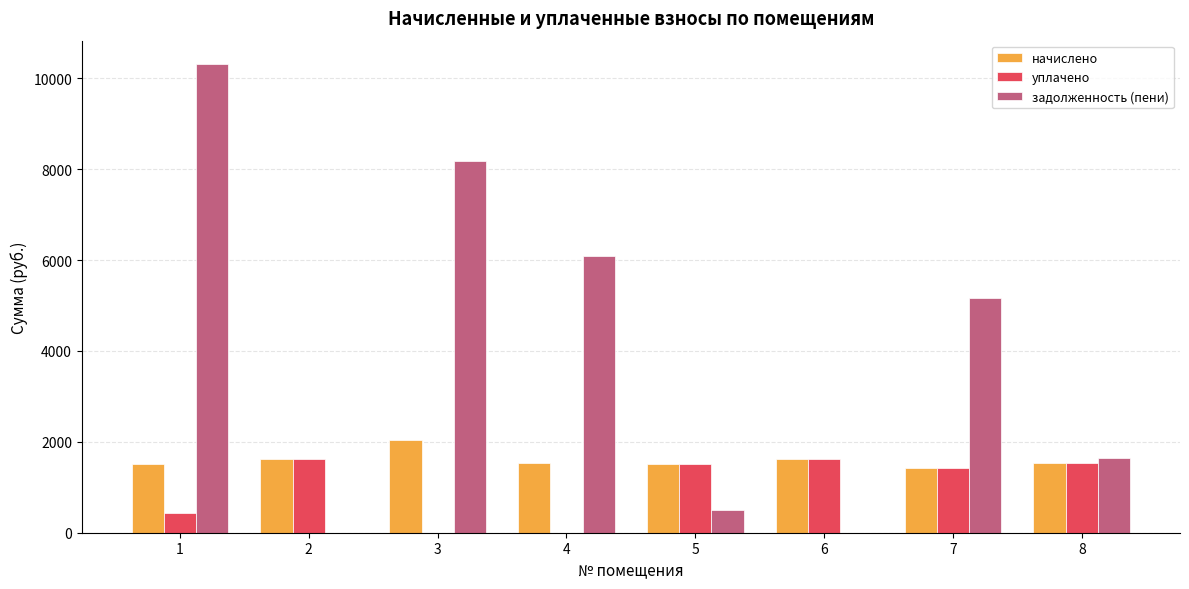

Which category has the highest value in the начислено series?

3